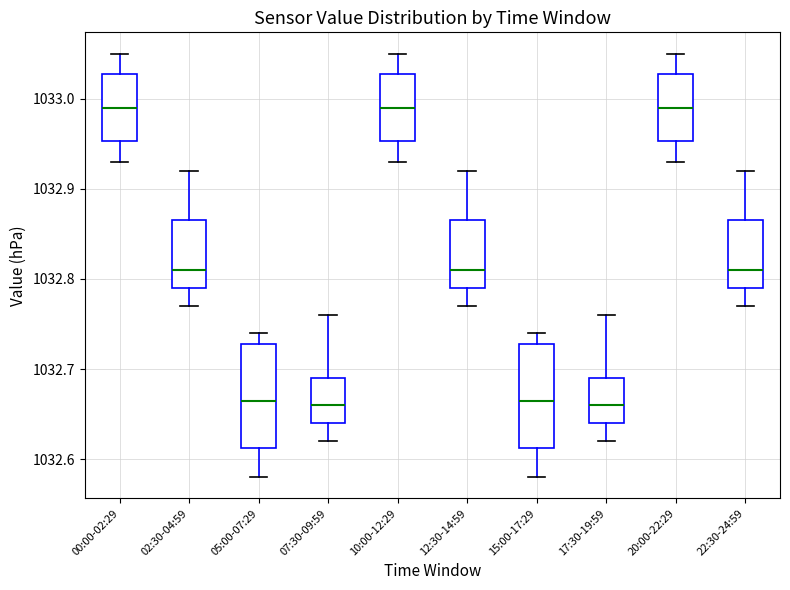

Reading left to right, read every box against the y-axis: the position of its median line, the range the box covers, and the ends of its whiskers. The values are not printed on the chart, so give them approximately, as read against the axis.

00:00-02:29: median 1032.99, box 1032.95 to 1033.03, whiskers 1032.93 to 1033.05
02:30-04:59: median 1032.81, box 1032.79 to 1032.87, whiskers 1032.77 to 1032.92
05:00-07:29: median 1032.67, box 1032.61 to 1032.73, whiskers 1032.58 to 1032.74
07:30-09:59: median 1032.66, box 1032.64 to 1032.69, whiskers 1032.62 to 1032.76
10:00-12:29: median 1032.99, box 1032.95 to 1033.03, whiskers 1032.93 to 1033.05
12:30-14:59: median 1032.81, box 1032.79 to 1032.87, whiskers 1032.77 to 1032.92
15:00-17:29: median 1032.67, box 1032.61 to 1032.73, whiskers 1032.58 to 1032.74
17:30-19:59: median 1032.66, box 1032.64 to 1032.69, whiskers 1032.62 to 1032.76
20:00-22:29: median 1032.99, box 1032.95 to 1033.03, whiskers 1032.93 to 1033.05
22:30-24:59: median 1032.81, box 1032.79 to 1032.87, whiskers 1032.77 to 1032.92